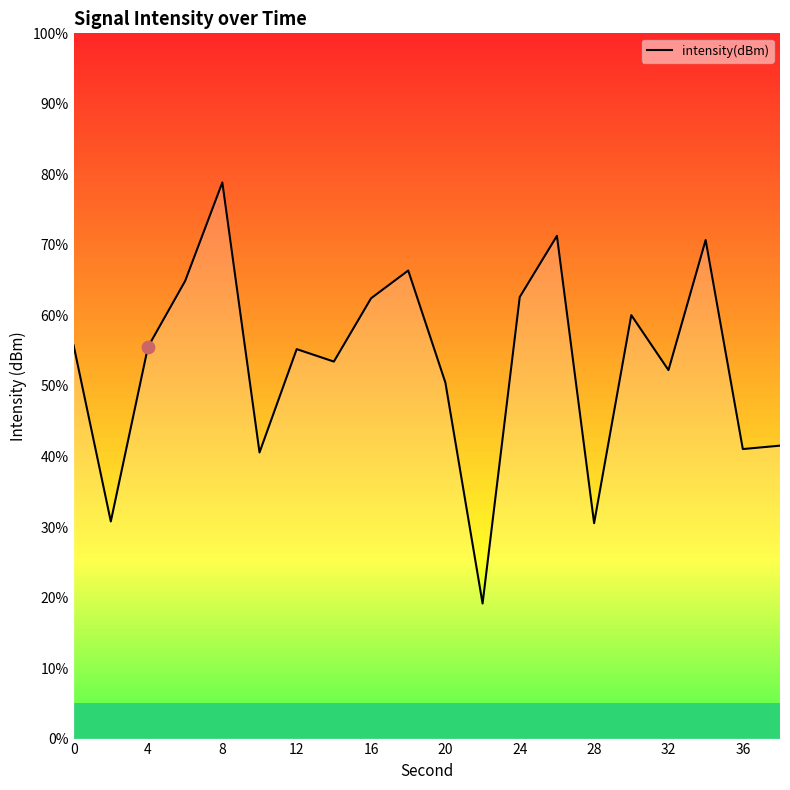

Which has a higher value, 14 or 15?

15